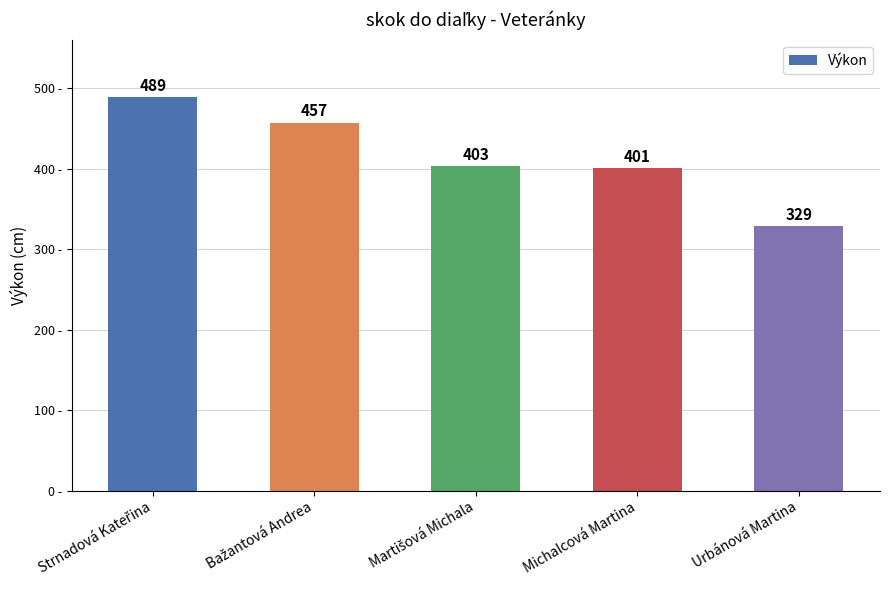

What is the average value?

416